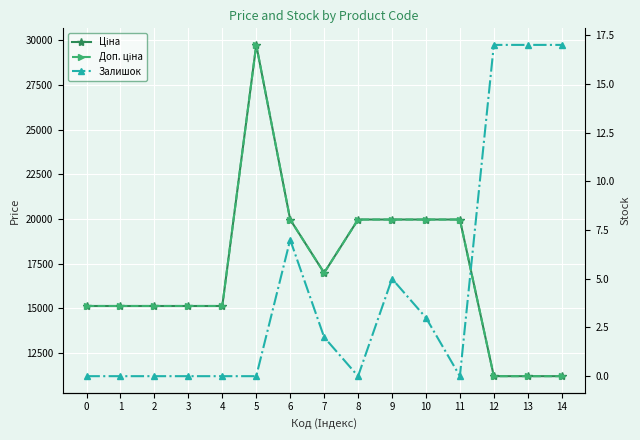

What is the value of the Ціна point at the 9th from the left?

19964.2